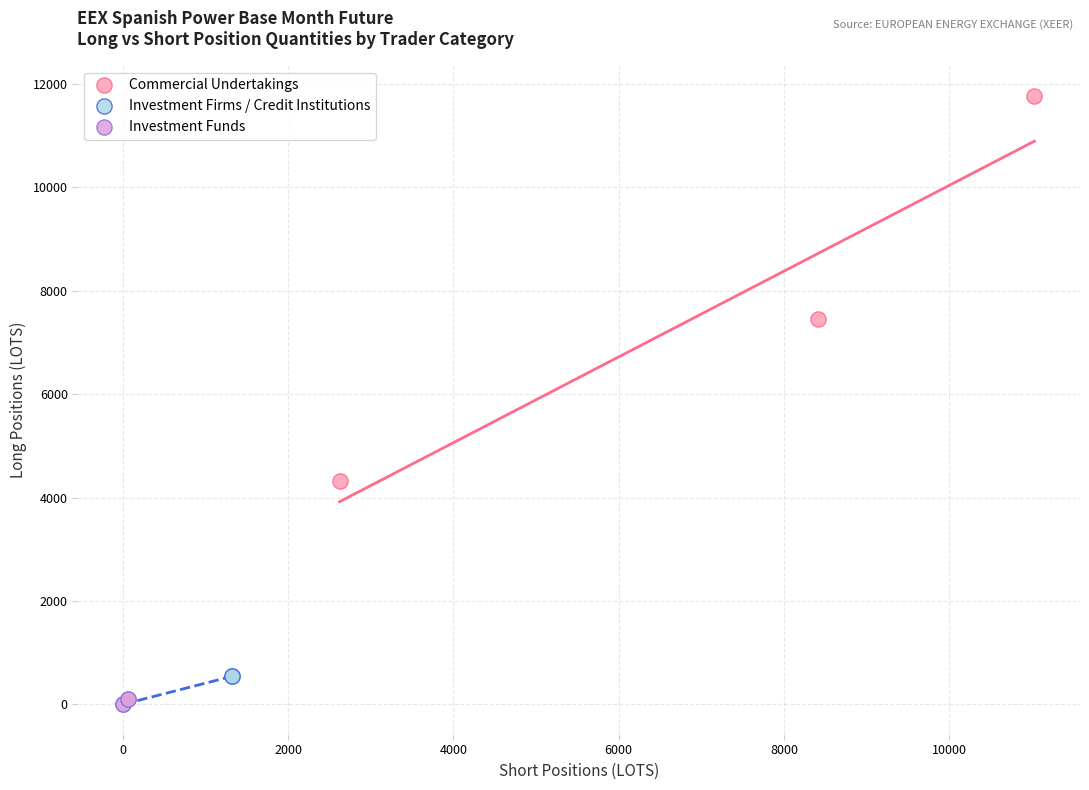

Which series reaches the maximum Y coordinate?

Commercial Undertakings